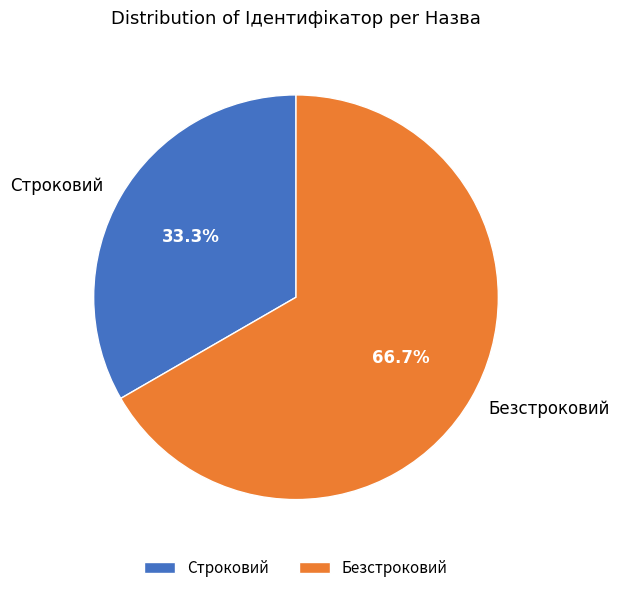

What is the ratio of the value at Безстроковий to the value at Строковий?

2.0